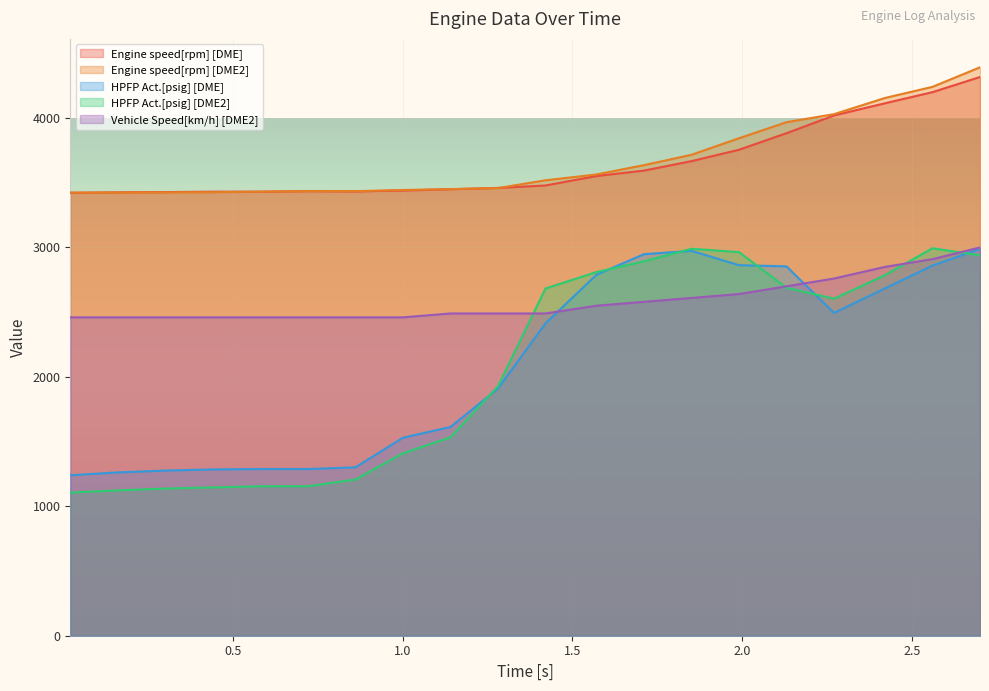

True or false: HPFP Act.[psig] [DME] and Engine speed[rpm] [DME] intersect in this chart.

False